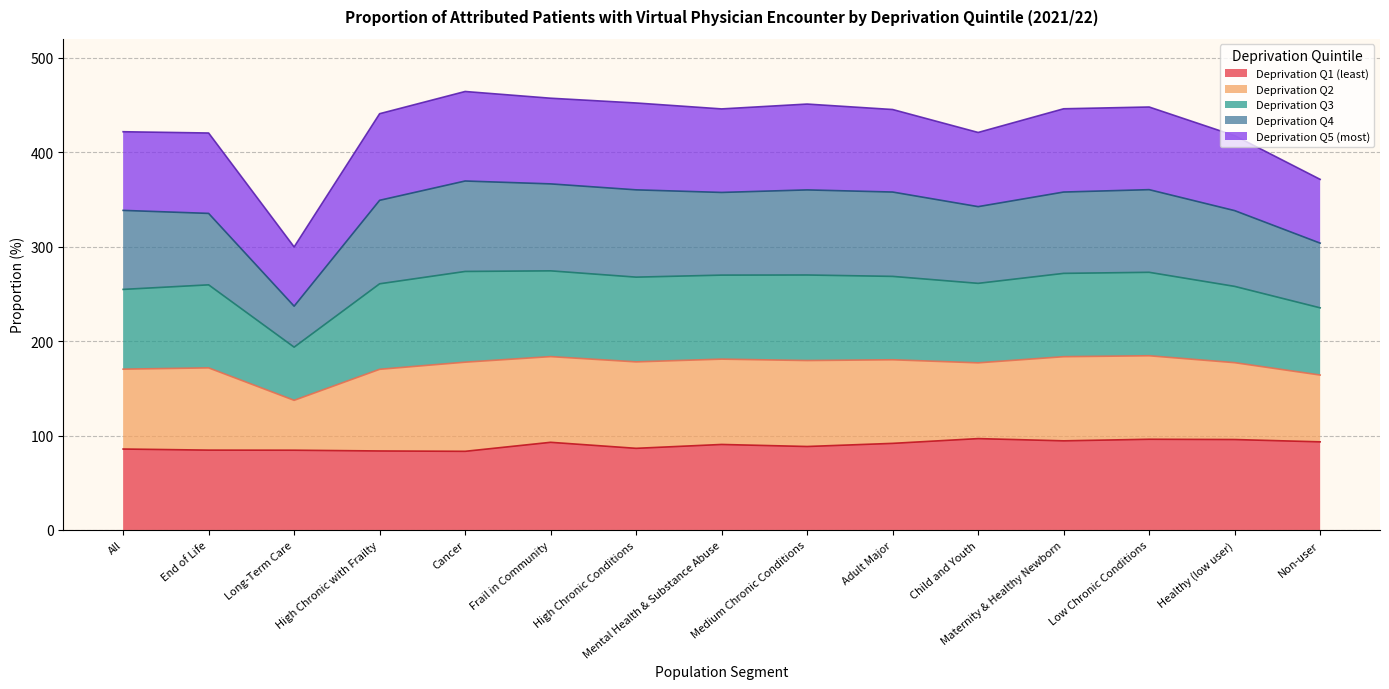

The Deprivation Q1 (least) series shows 53.1 at Non-user. True or false?

False